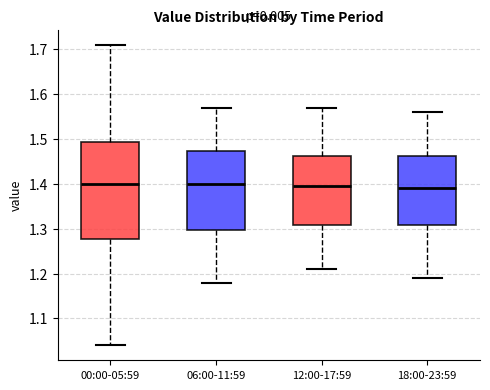

Reading left to right, transcribe this box plot: for each box, give where its median line is, the range the box spans, and where its two whiskers end, as read against the y-axis. The values are not printed on the chart, so give them approximately, as read against the axis.

00:00-05:59: median 1.40, box 1.28 to 1.49, whiskers 1.04 to 1.71
06:00-11:59: median 1.40, box 1.30 to 1.47, whiskers 1.18 to 1.57
12:00-17:59: median 1.40, box 1.31 to 1.46, whiskers 1.21 to 1.57
18:00-23:59: median 1.39, box 1.31 to 1.46, whiskers 1.19 to 1.56